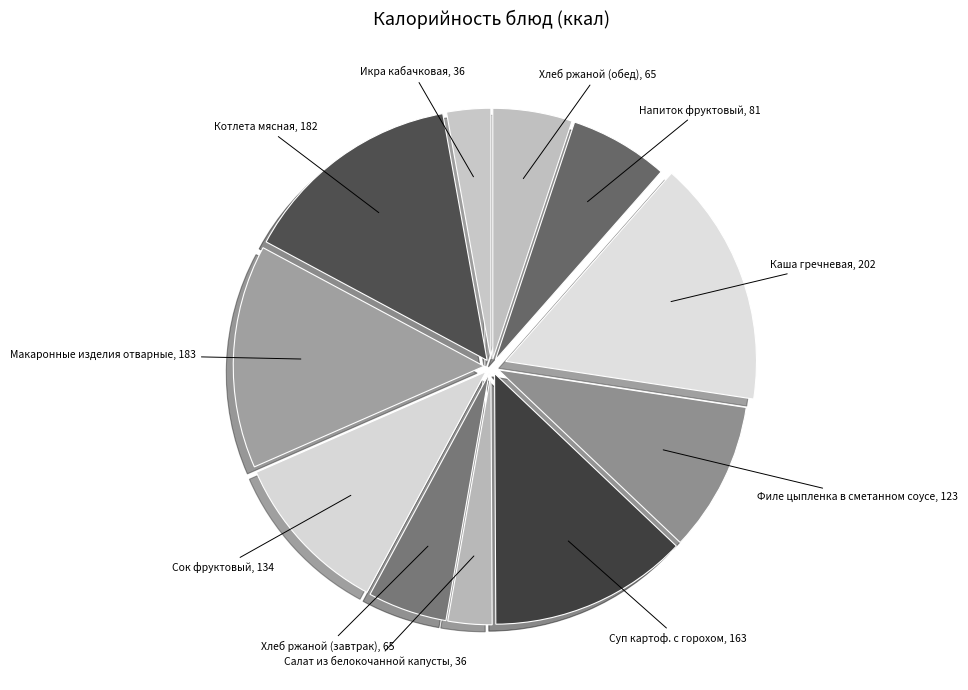

How many slices are in this pie chart?

11